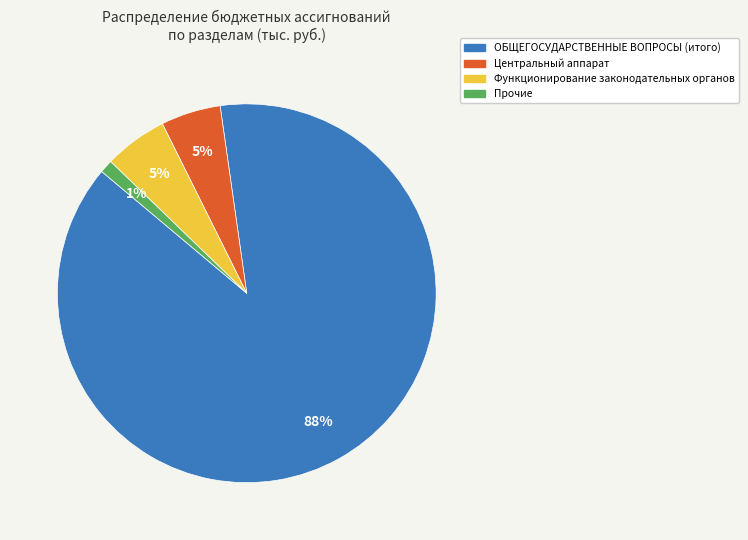

To the nearest percent, what is the average slice percentage?

25%